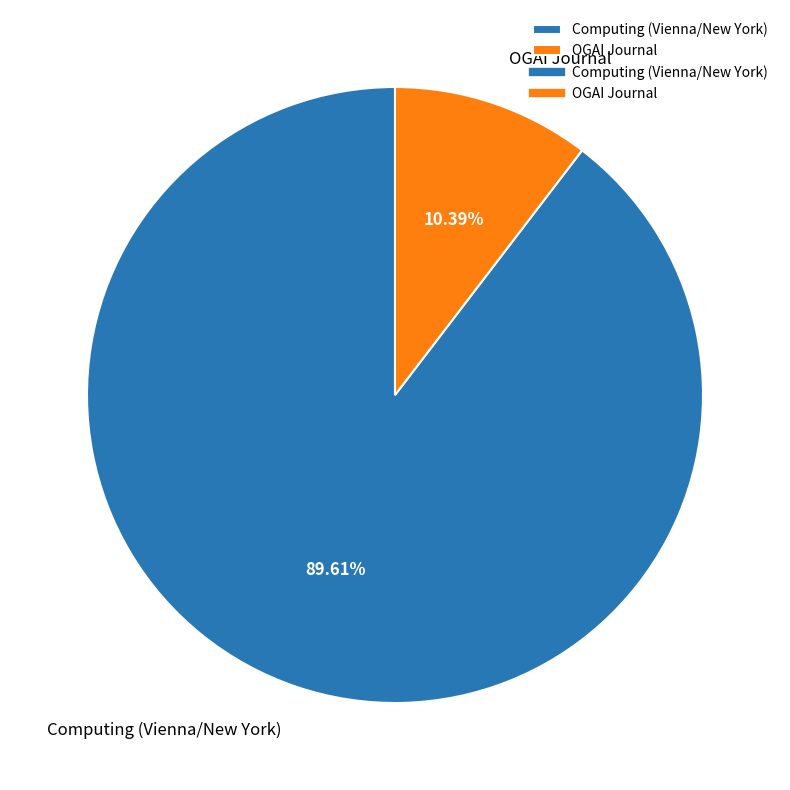

To the nearest percent, what portion does OGAI Journal represent?

10%